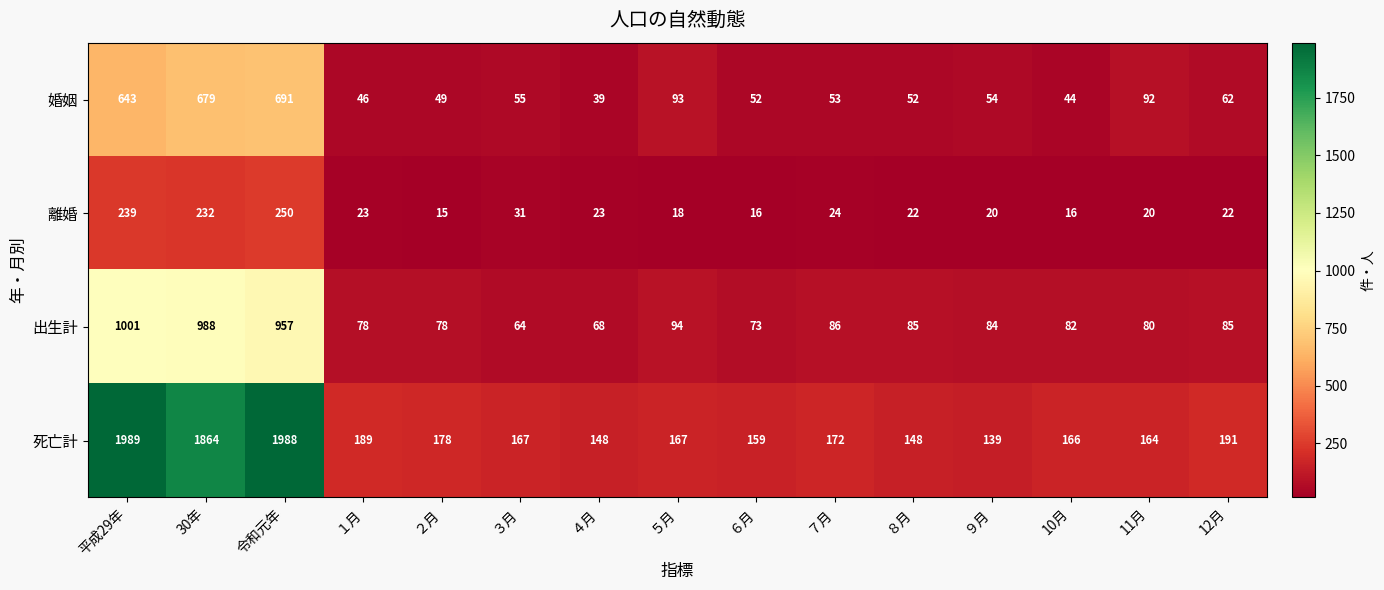

What is the difference between the maximum and second lowest values in the 出生計 series?

933